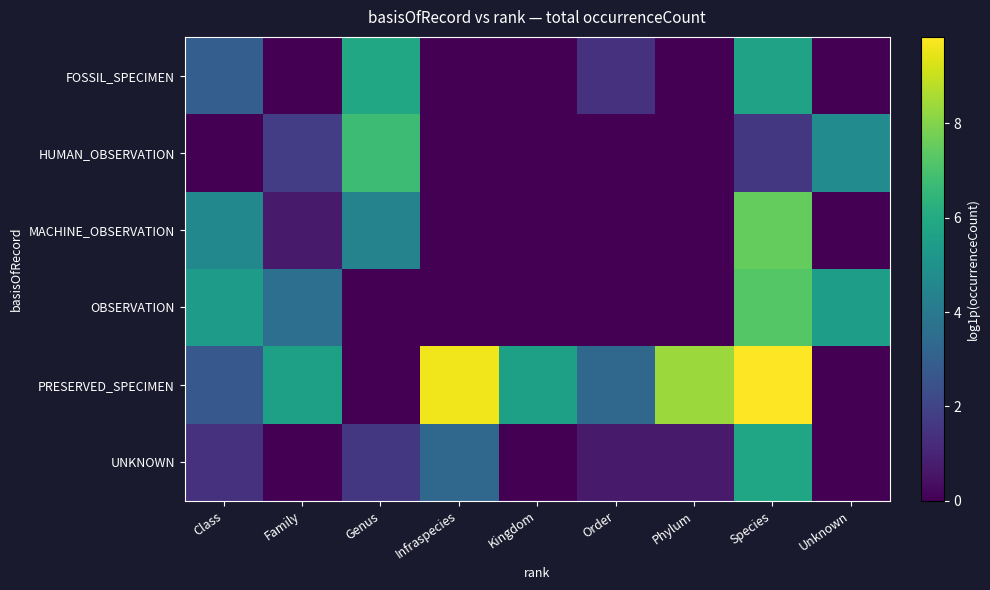

Which category has the lowest value across all series?

Family